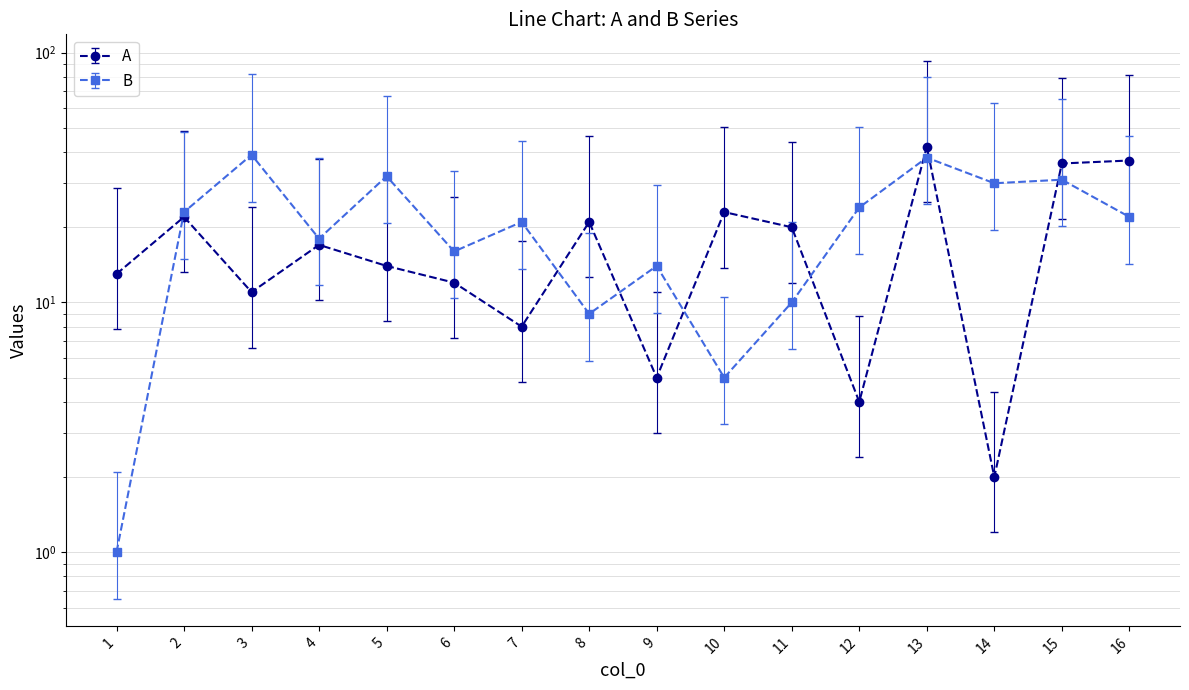

Between 5 and 9, which series saw the biggest shift?

B